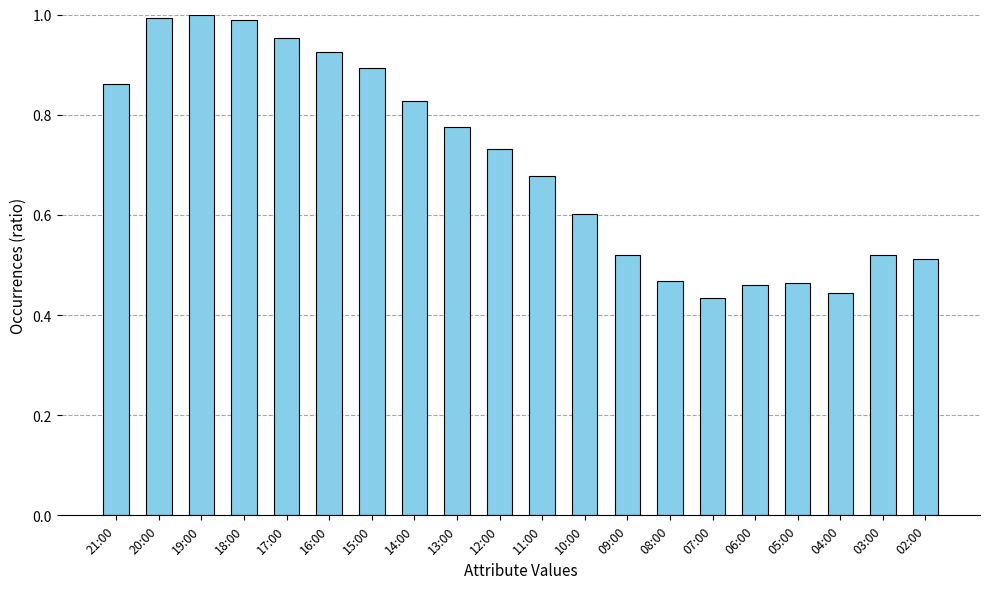

The value at 10:00 is 0.6. True or false?

True